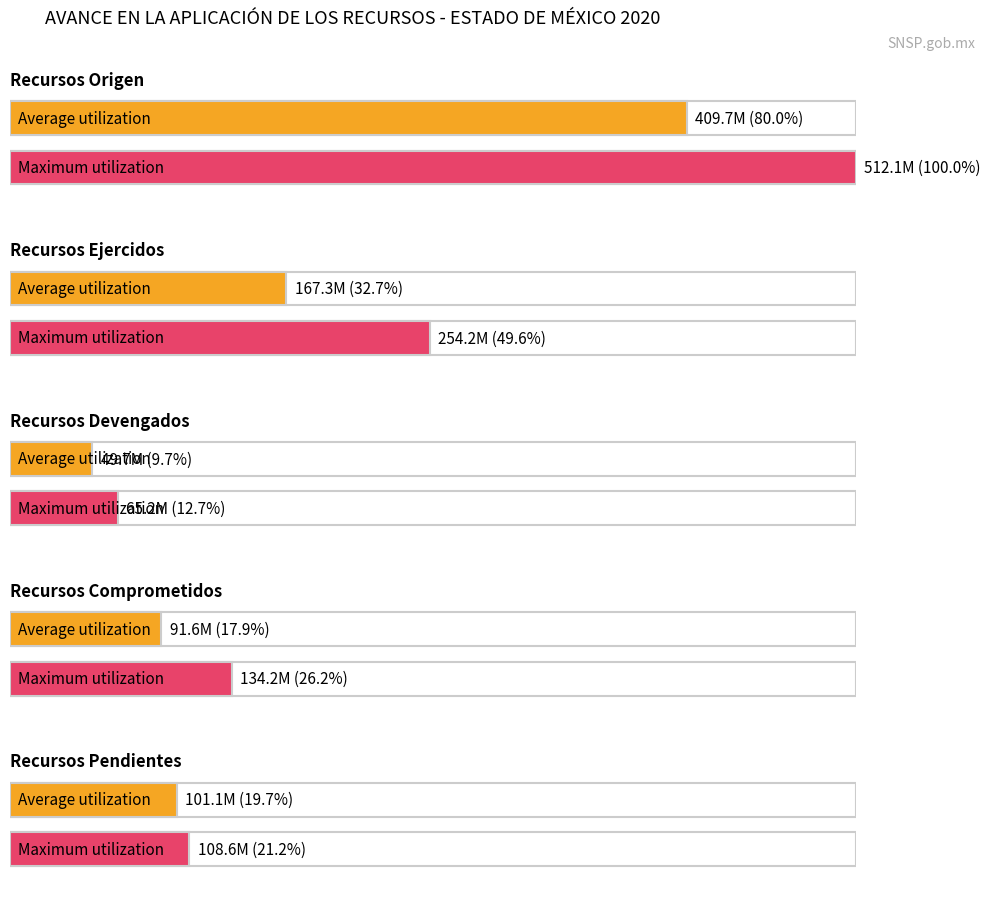

At which label does Average utilization reach its peak?

Recursos Origen